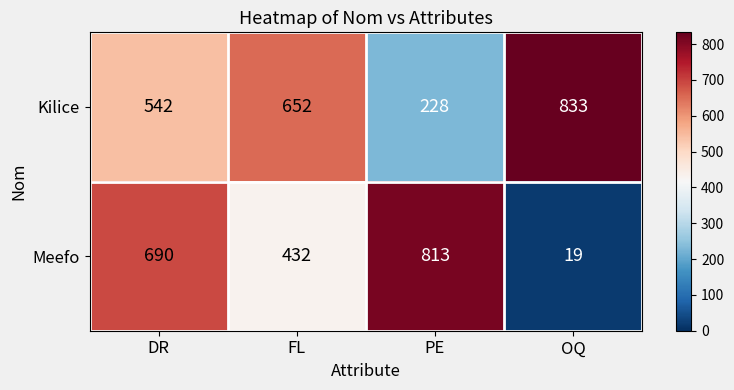

What is the difference between the Meefo values at DR and PE?

123